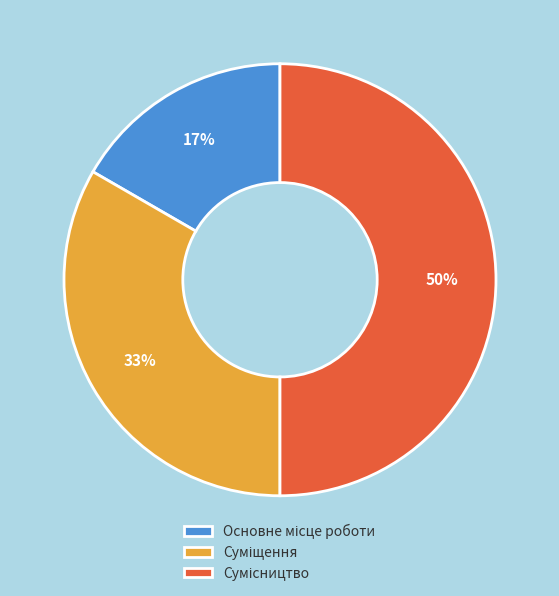

Count the number of slices in the pie.

3